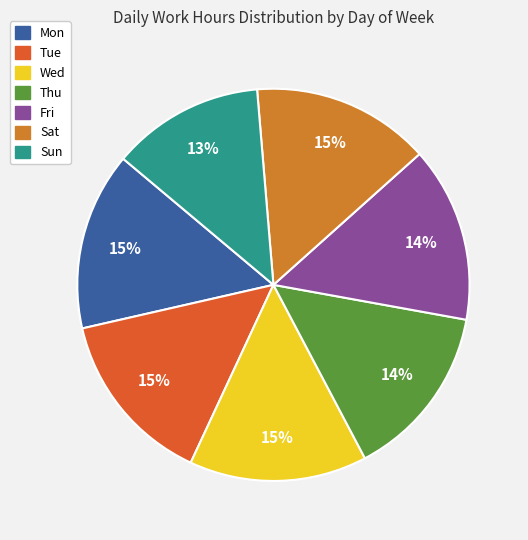

Is there a majority slice in this chart?

No